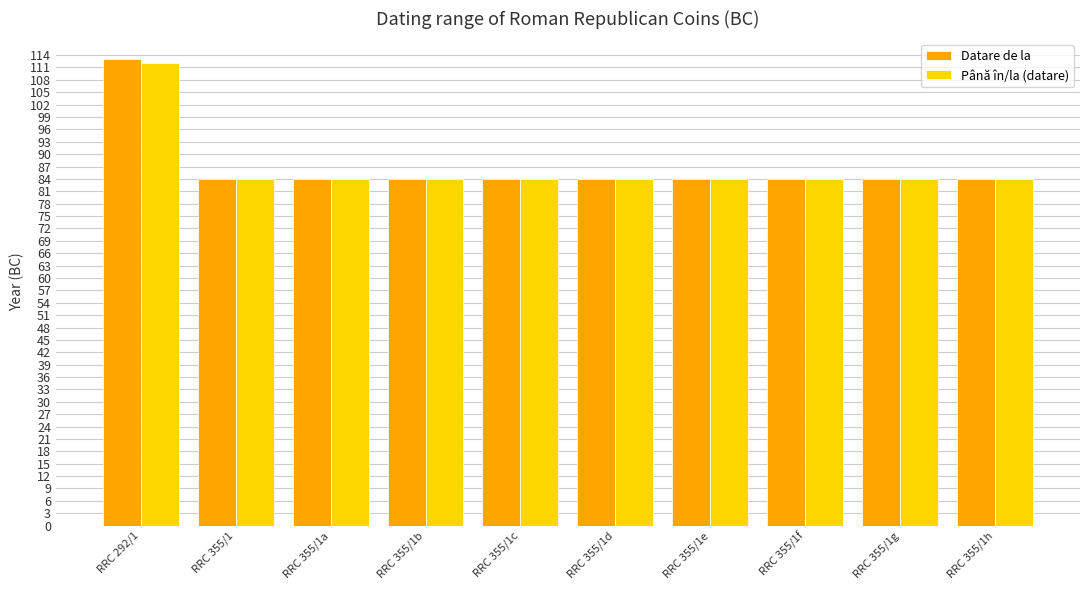

What are all the series names shown in the legend?

Datare de la, Până în/la (datare)